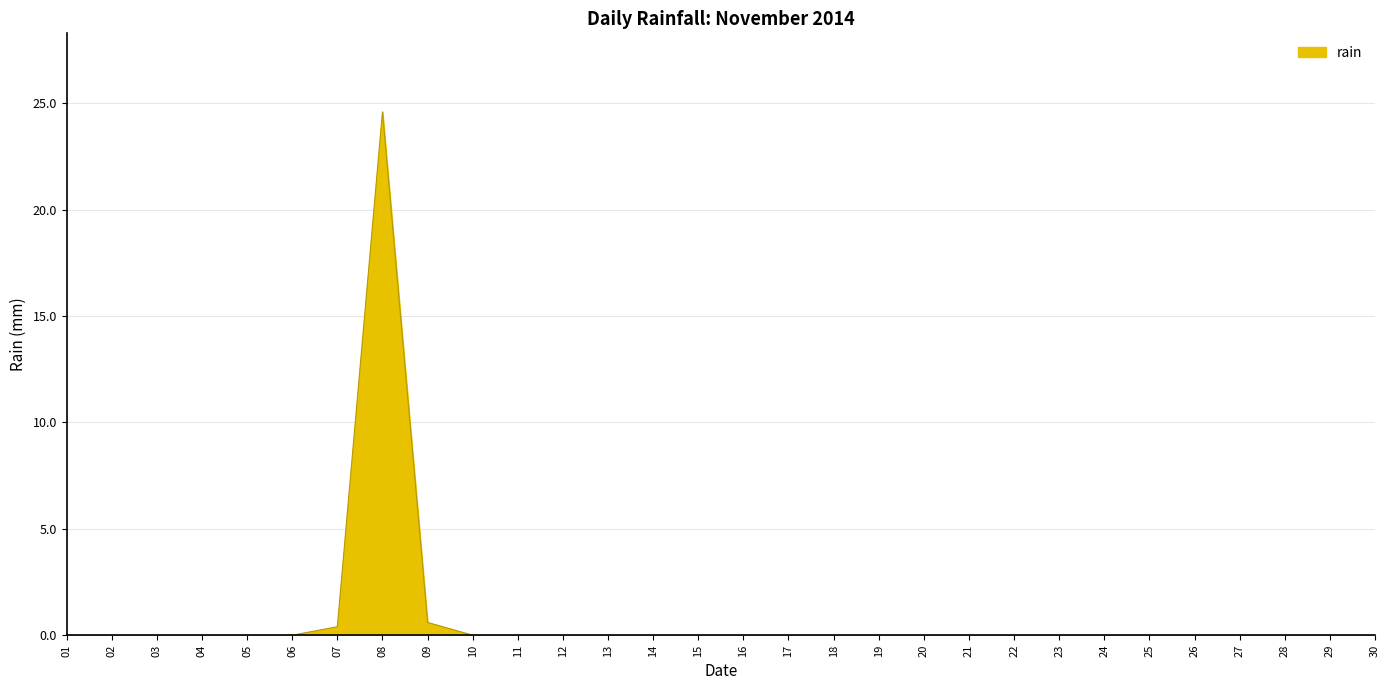

True or false: the data shows 0.0 at 05.

True